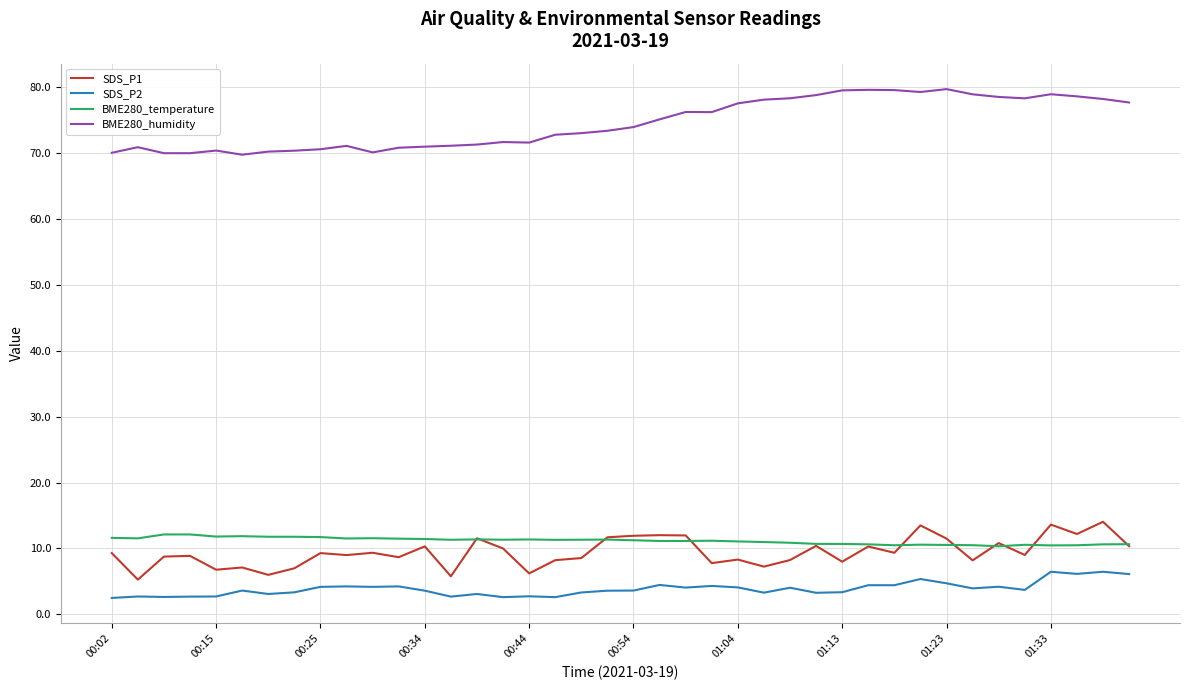

True or false: BME280_humidity has more than 1 points higher than both neighbors.

True